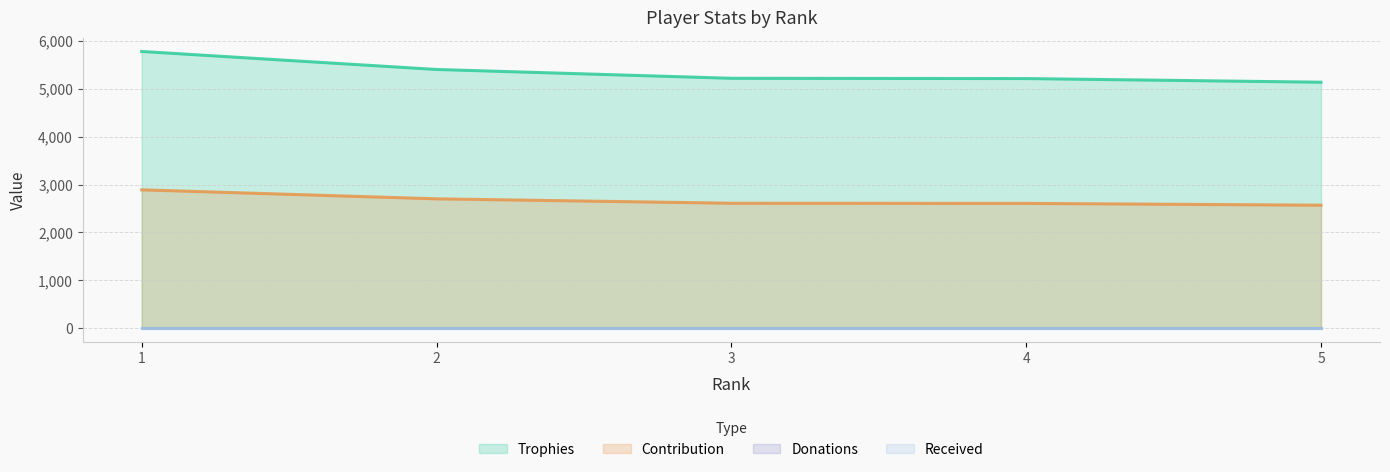

At which category does the chart reach its minimum across all series?

5